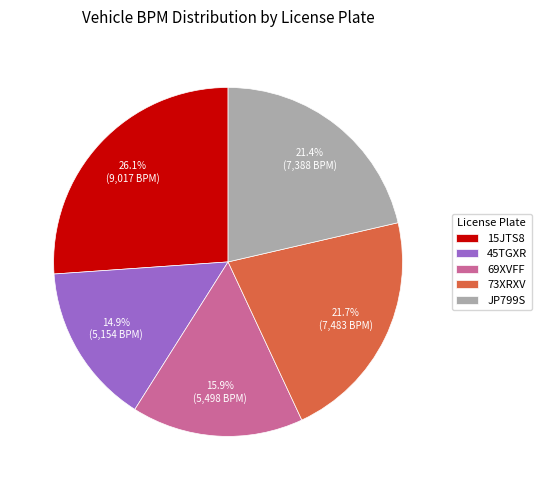

What percentage is the 15JTS8 slice, to the nearest percent?

26%